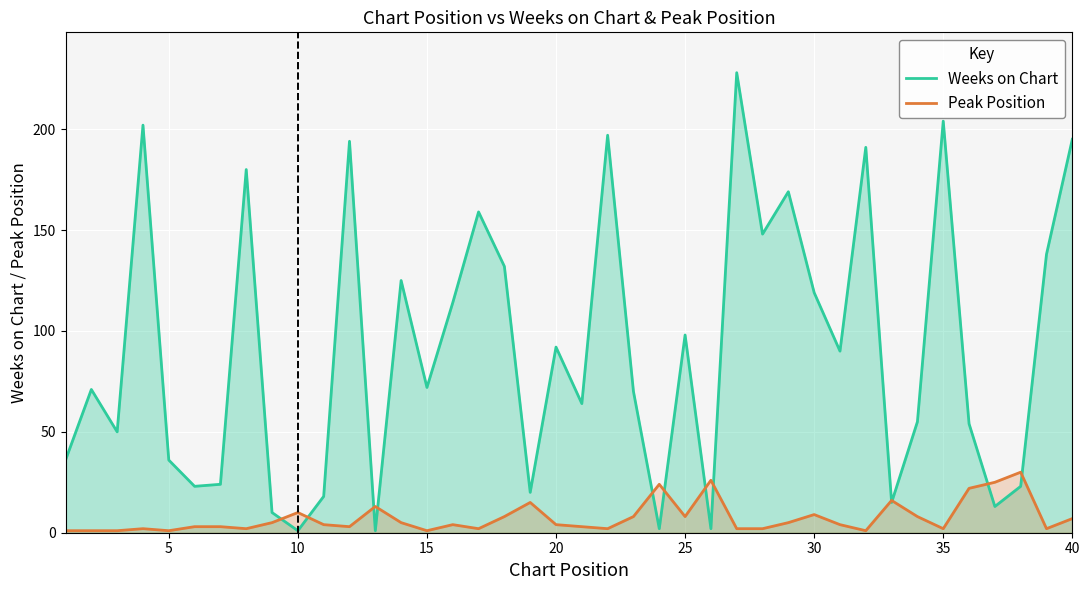

How many lines are shown in the chart?

2